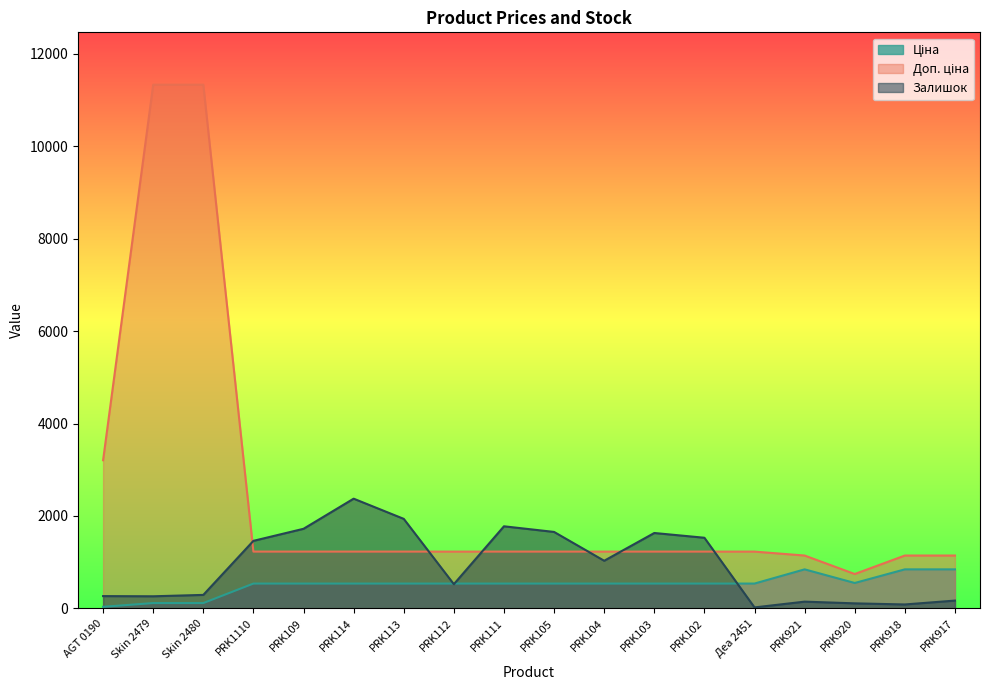

What is the label of the 4th point from the right?

PRK921